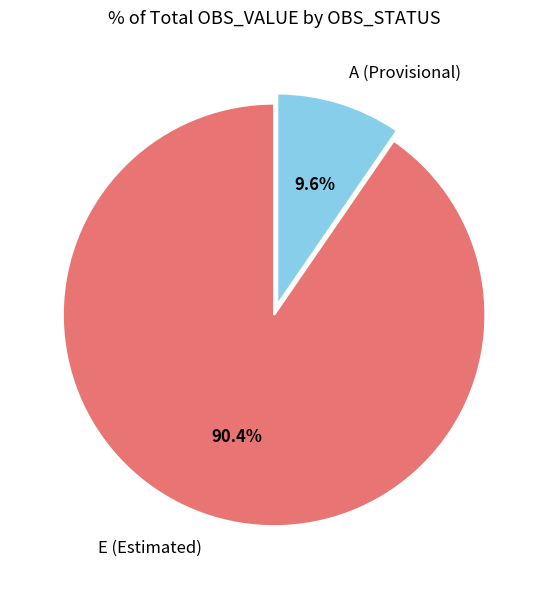

How many segments does this pie chart have?

2